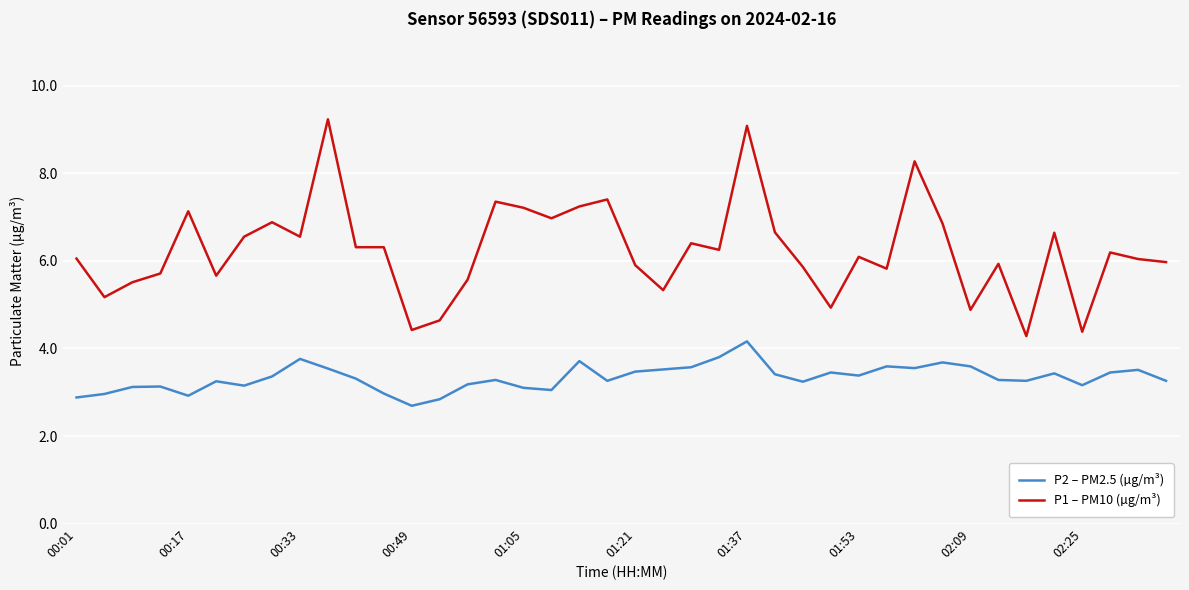

What is the difference between the maximum and minimum values in the P2 – PM2.5 (µg/m³) series?

1.5